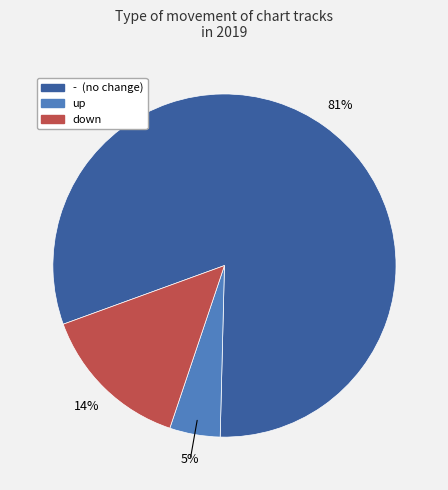

Which category has the smallest portion of the pie?

up